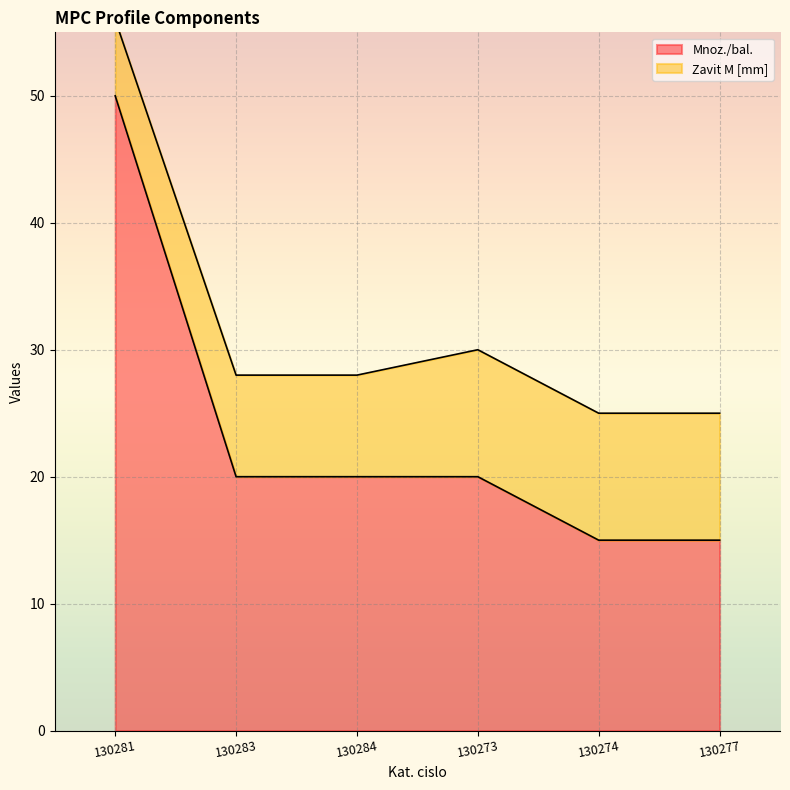

What is the highest value of the Mnoz./bal. series?

50